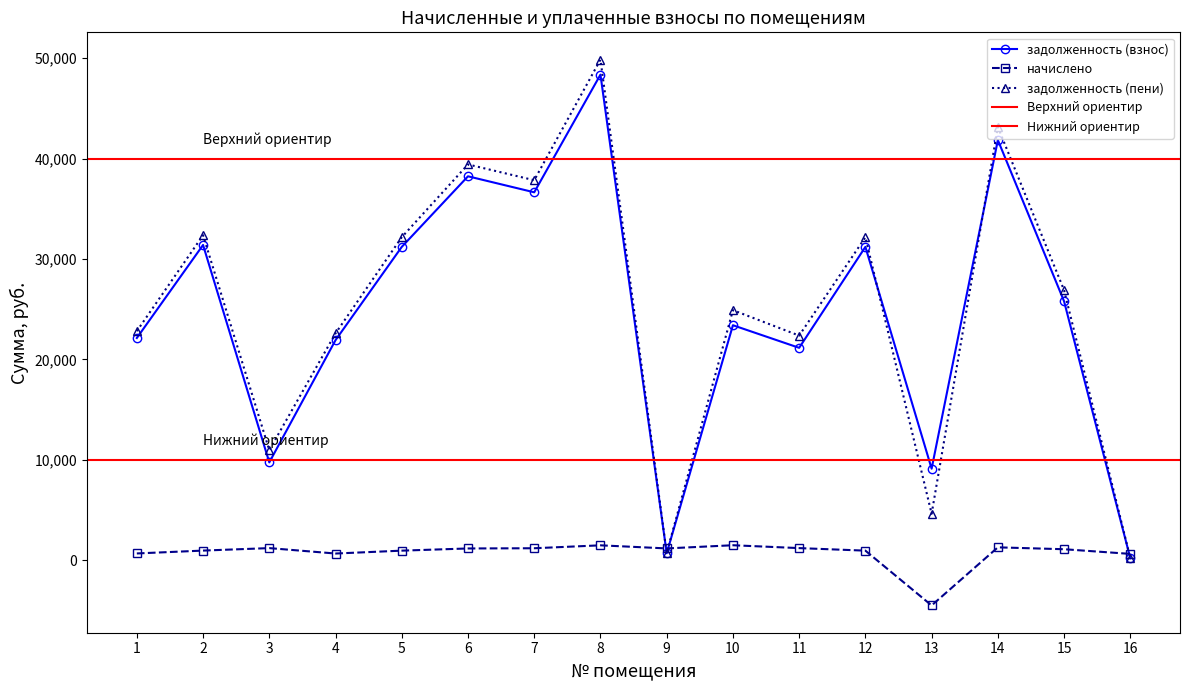

Where does the задолженность (взнос) series first go above 25784?

2